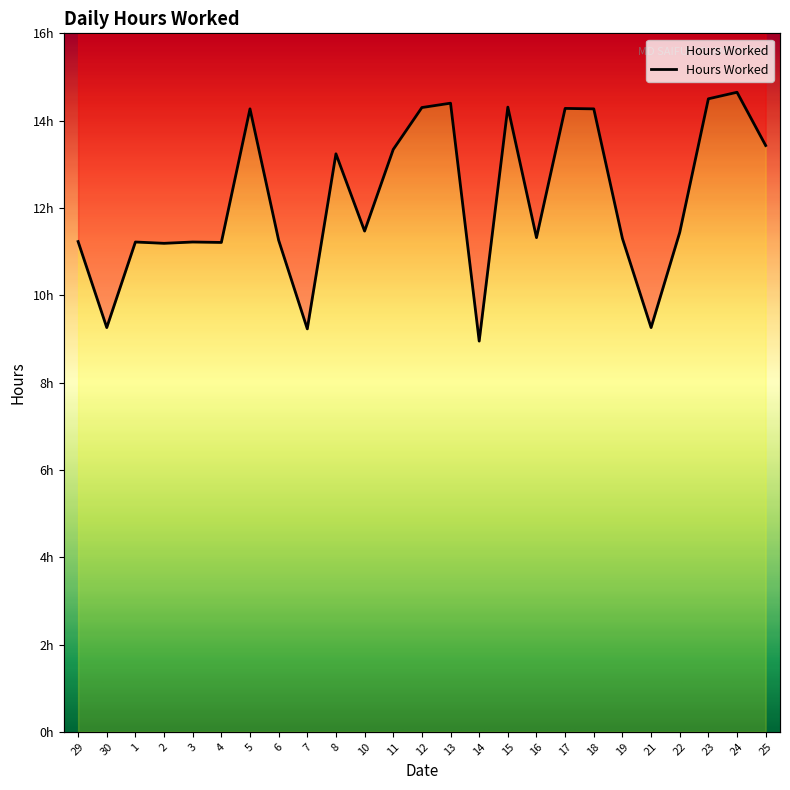

The value at 16 is 11.3. True or false?

True